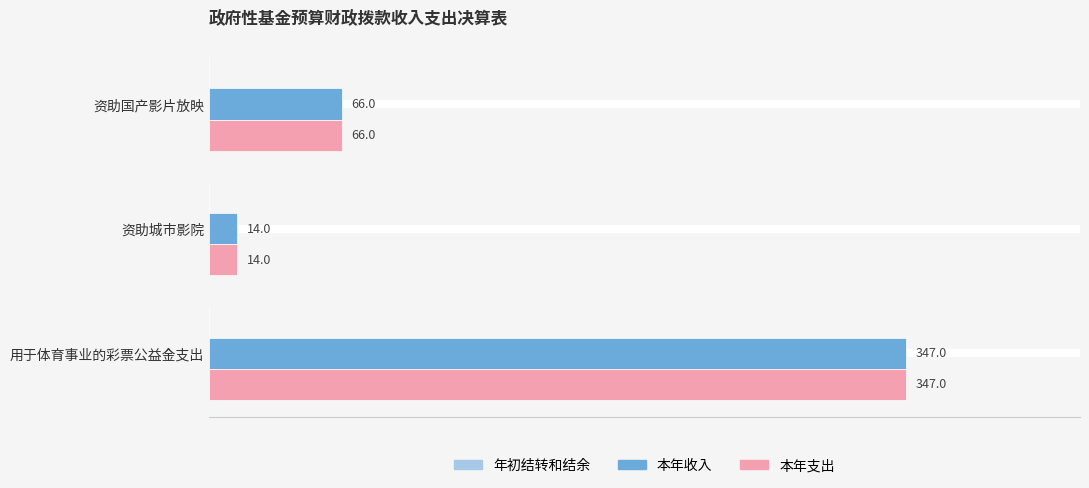

What is the minimum value shown in the chart?

14.0